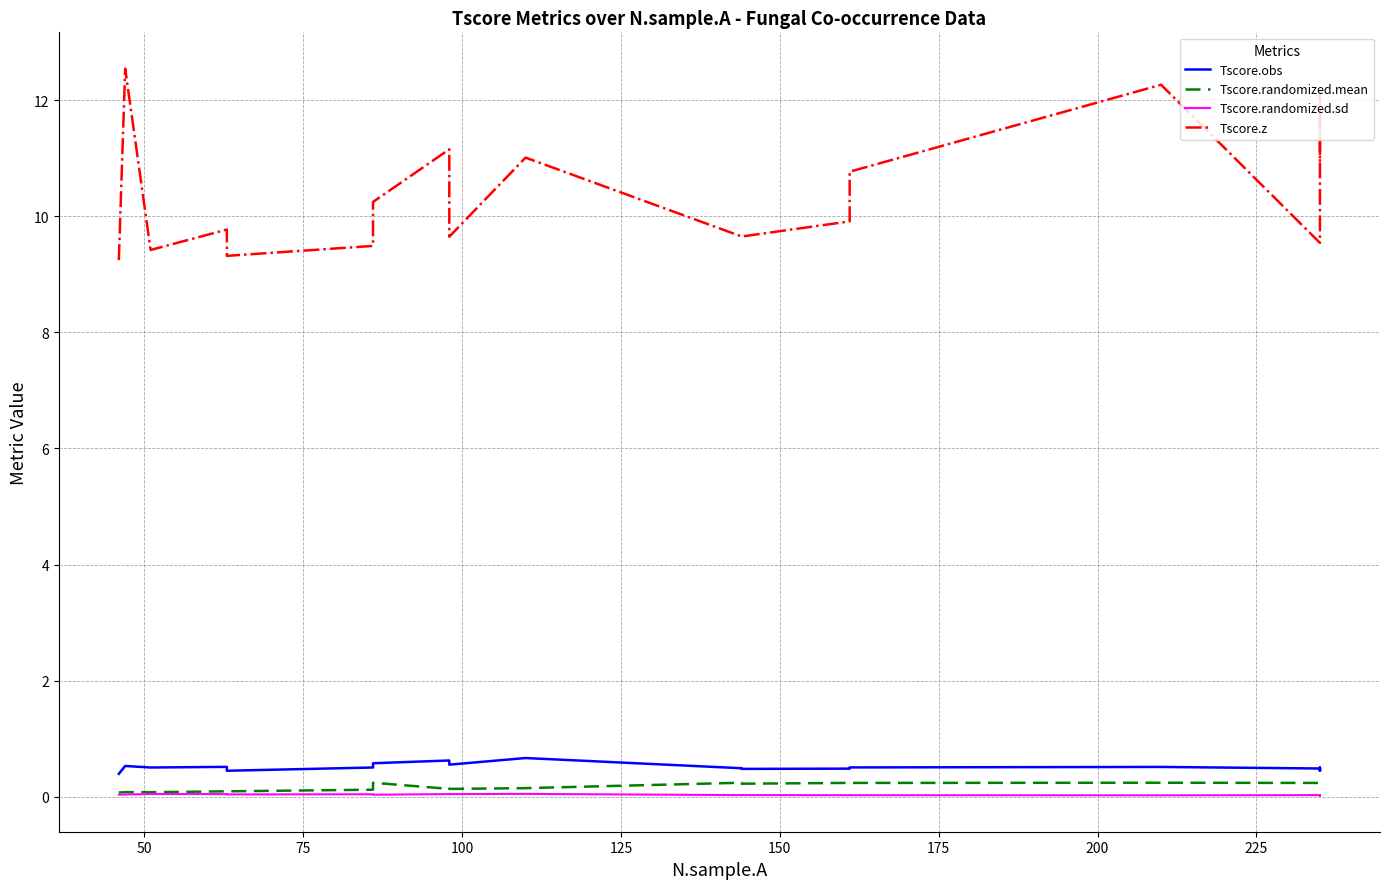

What is the average value of the Tscore.randomized.mean series?

0.2